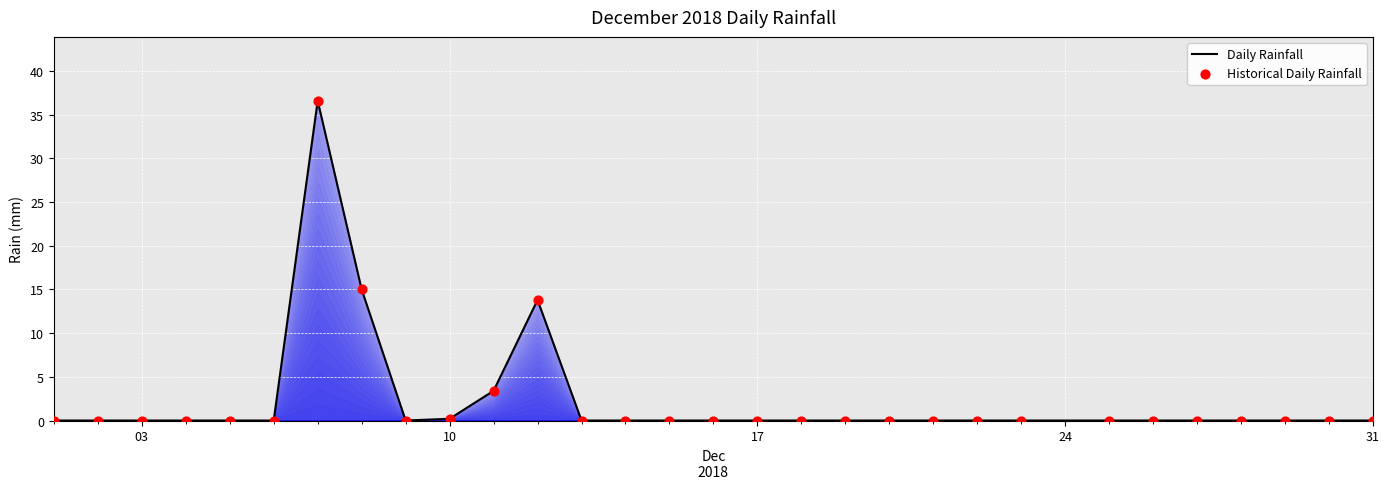

What is the difference between the maximum and minimum values?

36.6